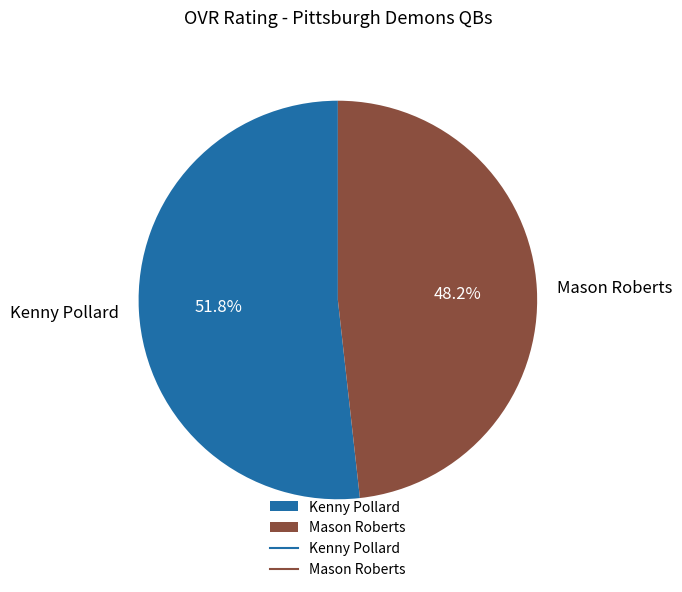

True or false: Kenny Pollard accounts for 62% of the total.

False